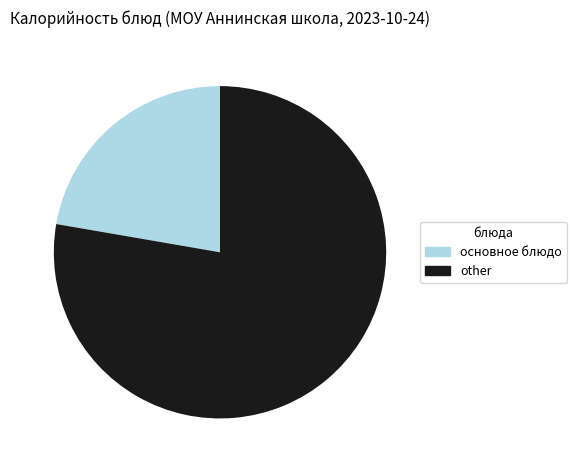

Rank the categories by value from highest to lowest.

other, основное блюдо